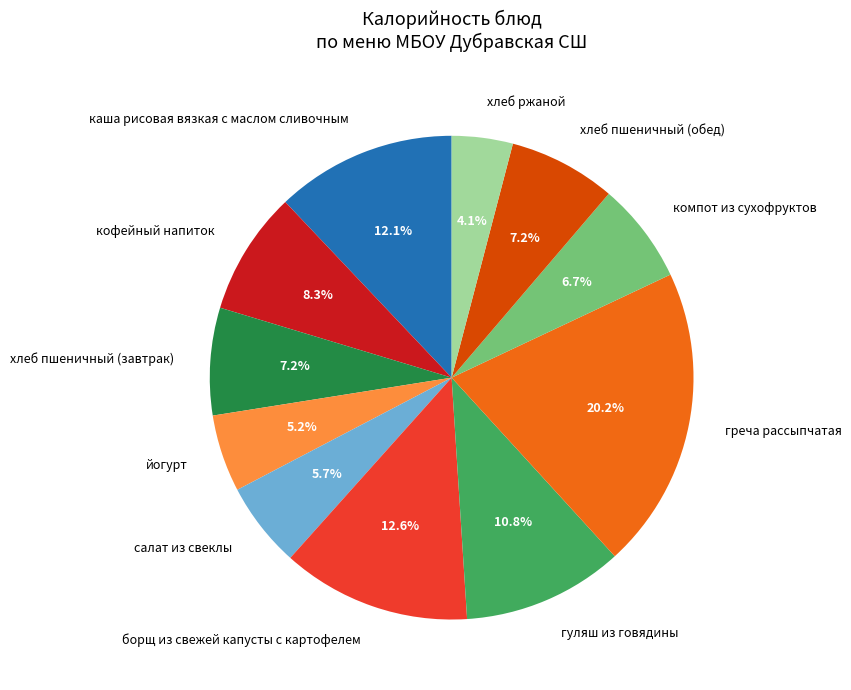

Does борщ из свежей капусты с картофелем account for over 50% of the chart?

No